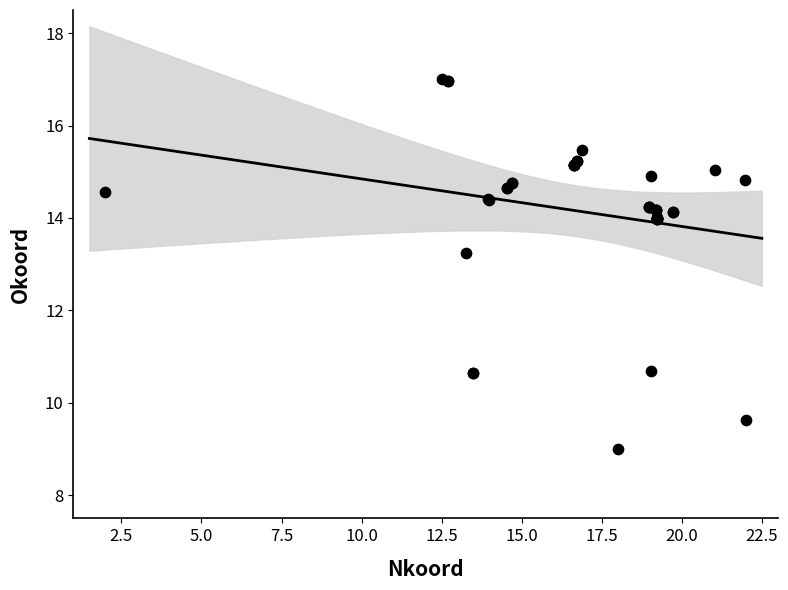

What Y value in the scatter plot is closest to 13?

13.3